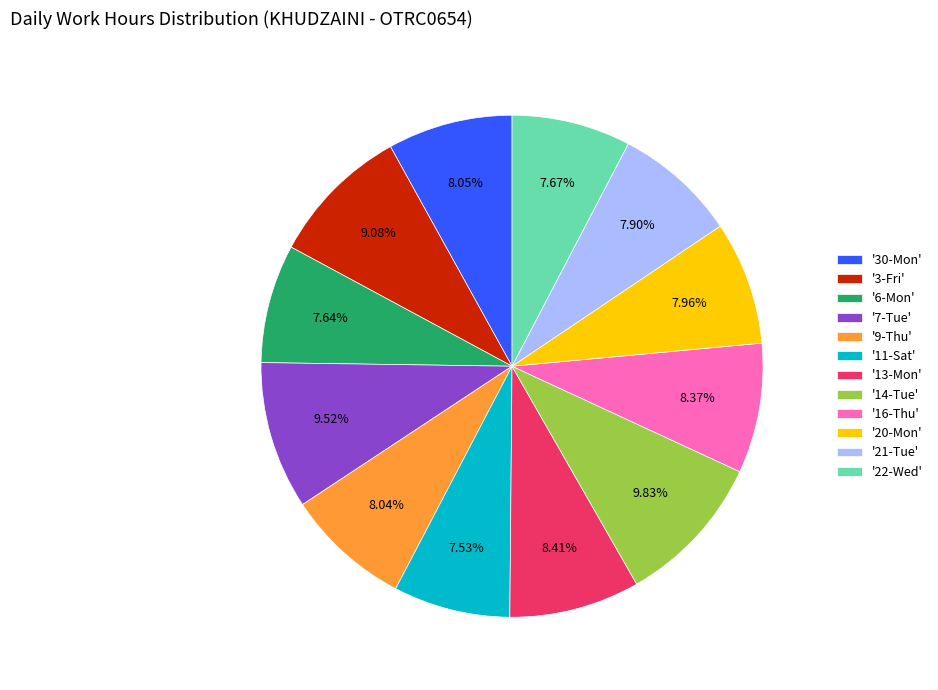

Is '22-Wed' the majority of the pie?

No